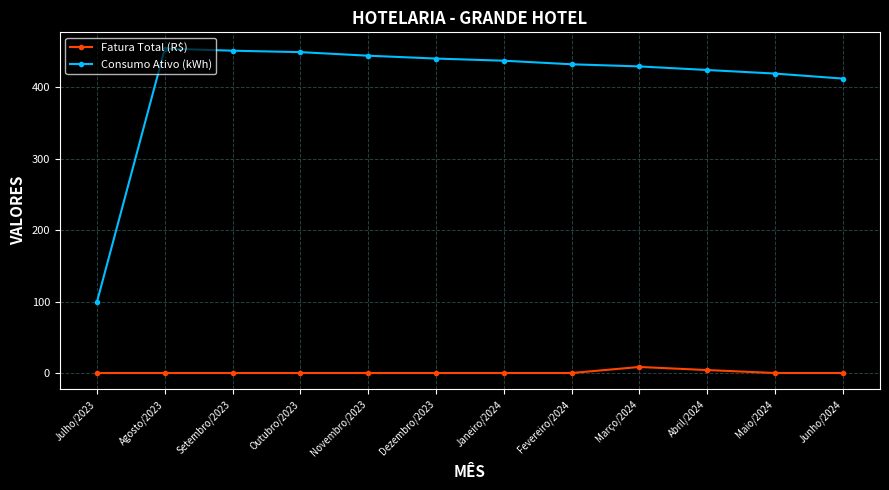

True or false: Consumo Ativo (kWh) and Fatura Total (R$) cross at least once.

False